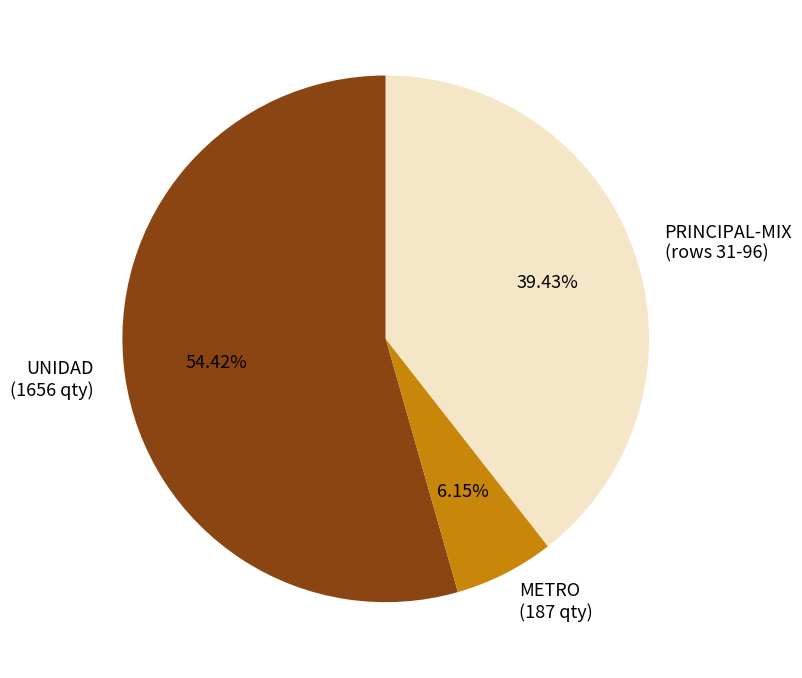

Between PRINCIPAL-MIX (rows 31-96) and UNIDAD (1656 qty), which is larger?

UNIDAD (1656 qty)